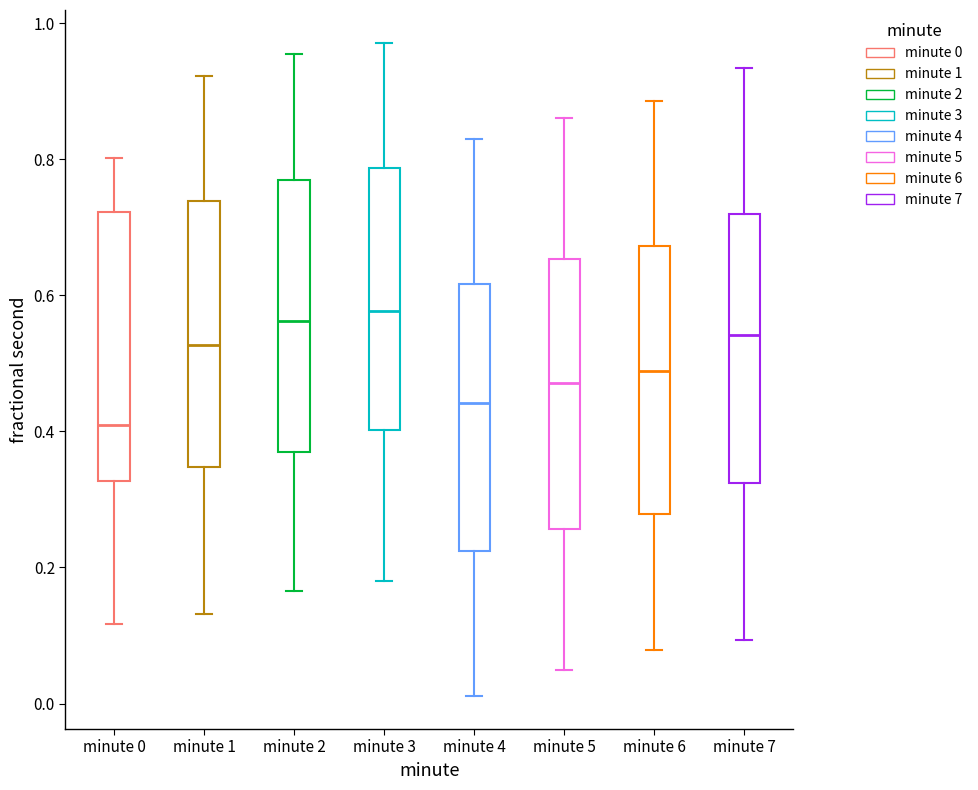

Where does the lower whisker of the box for minute 1 end on the y-axis? The values are not printed on the chart, so give them approximately, as read against the axis.

0.14